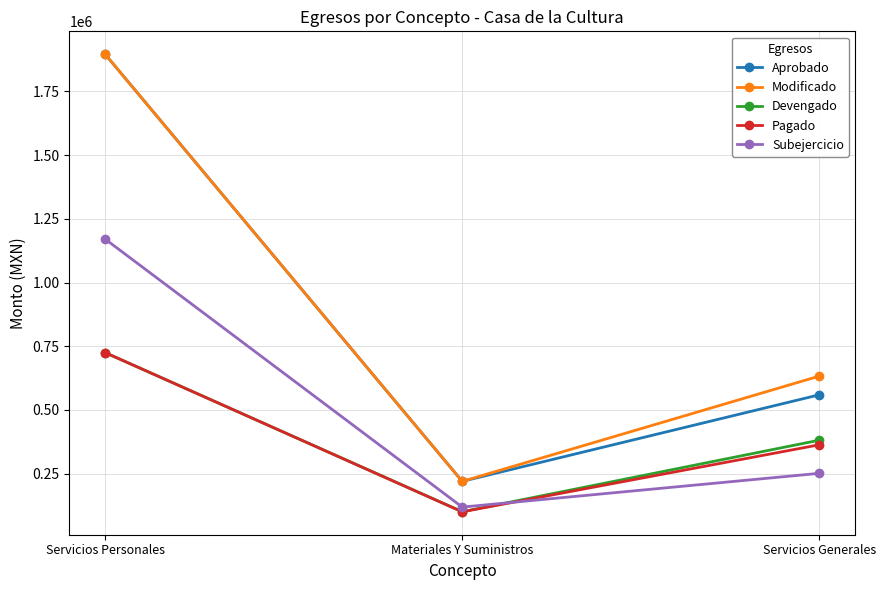

Which series has the largest total across all categories?

Modificado